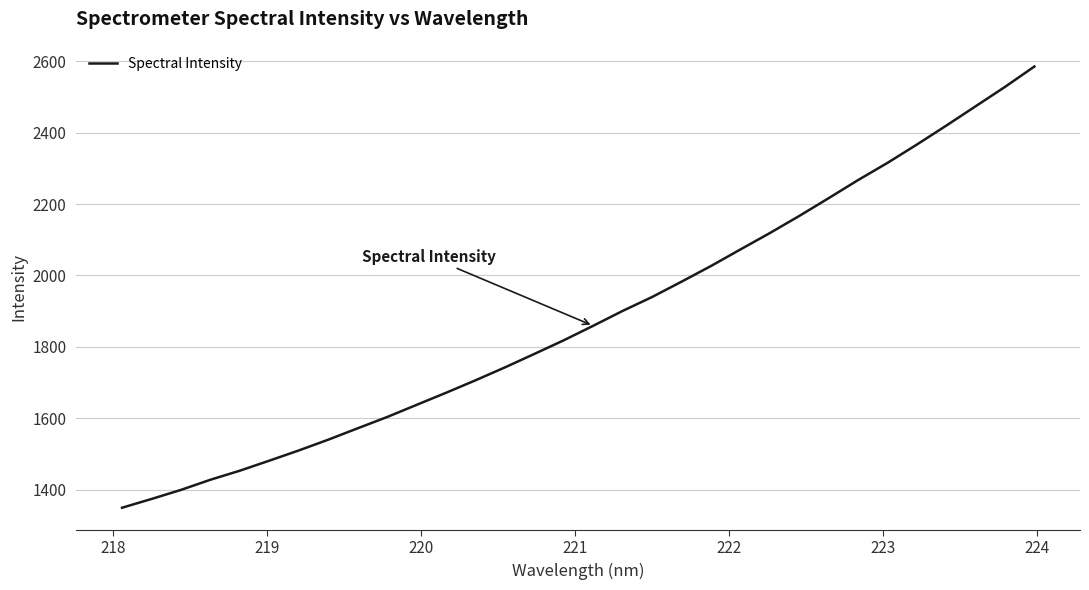

What is the difference between the maximum and minimum values?

1236.7